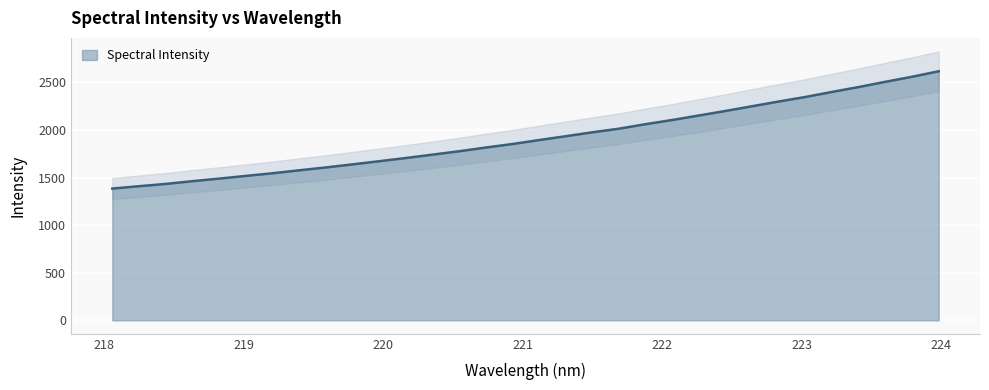

What position from the right is 219.7801?

23